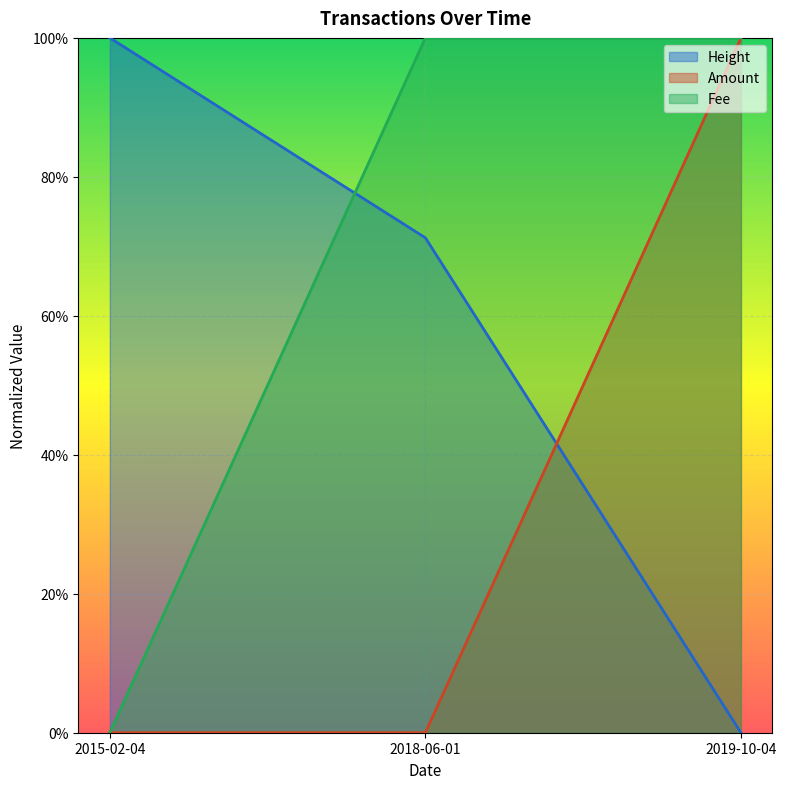

What is the average value of the Fee series?

0.7